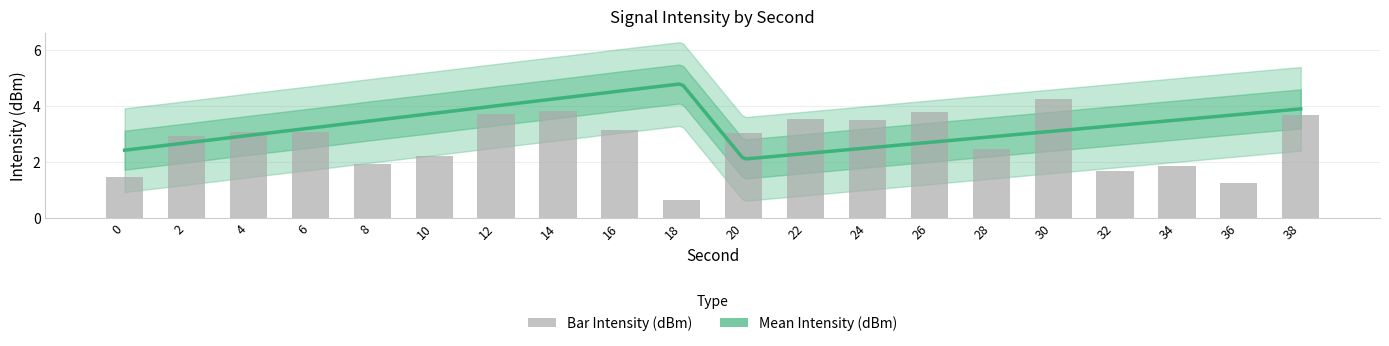

Where is the data nearest to the value 2?

8